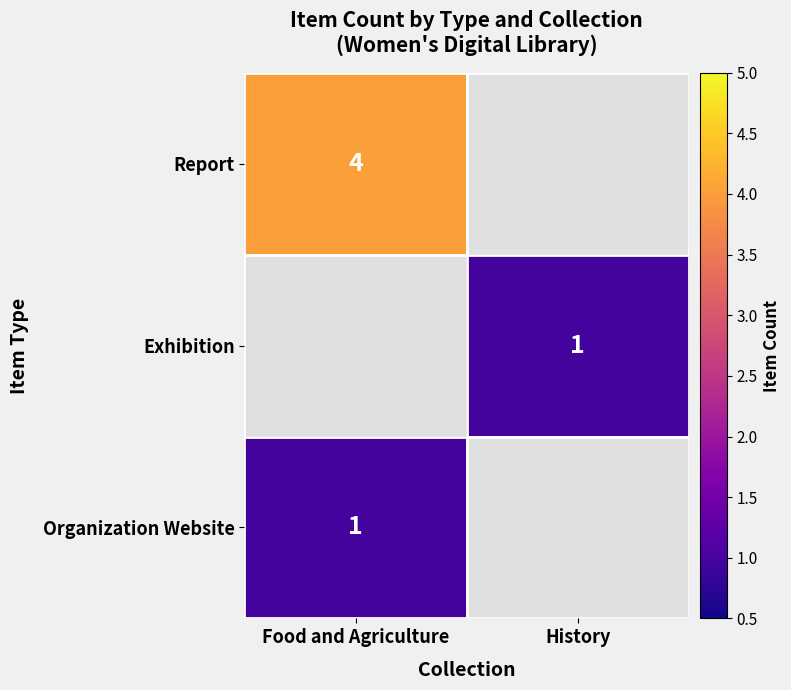

The value of Report at Food and Agriculture is 4. True or false?

True